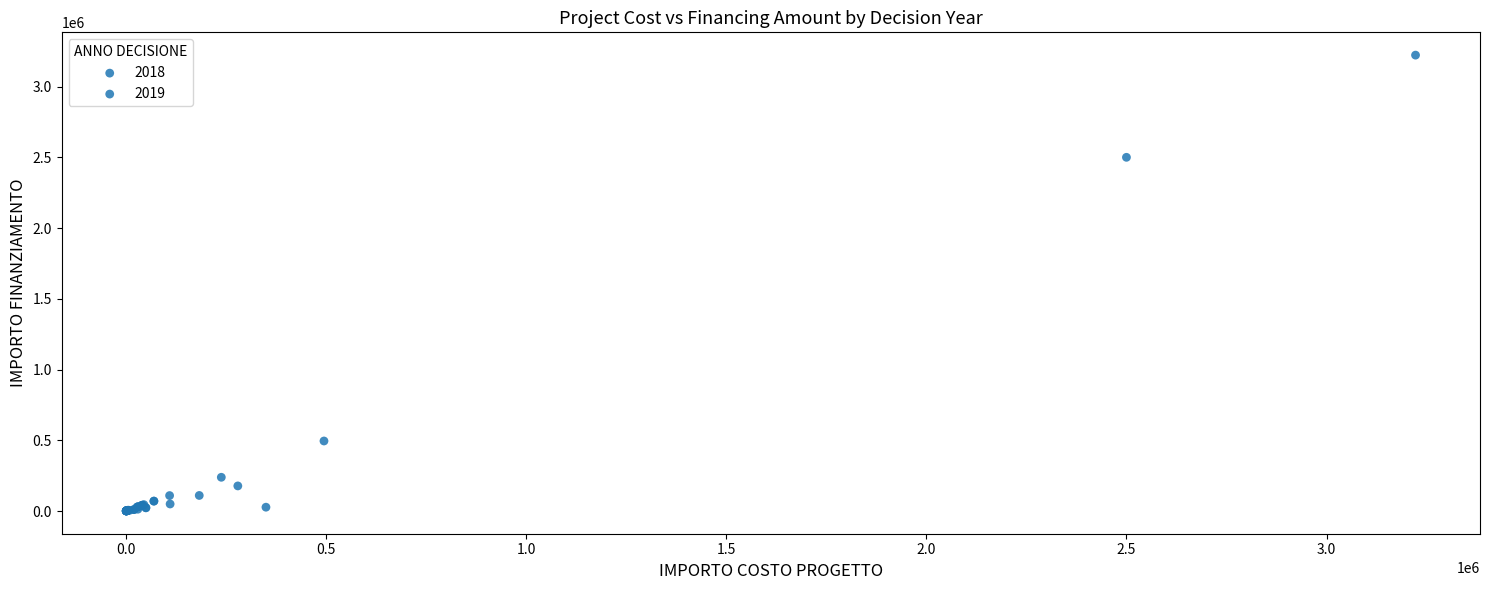

Which series reaches the maximum Y coordinate?

2019